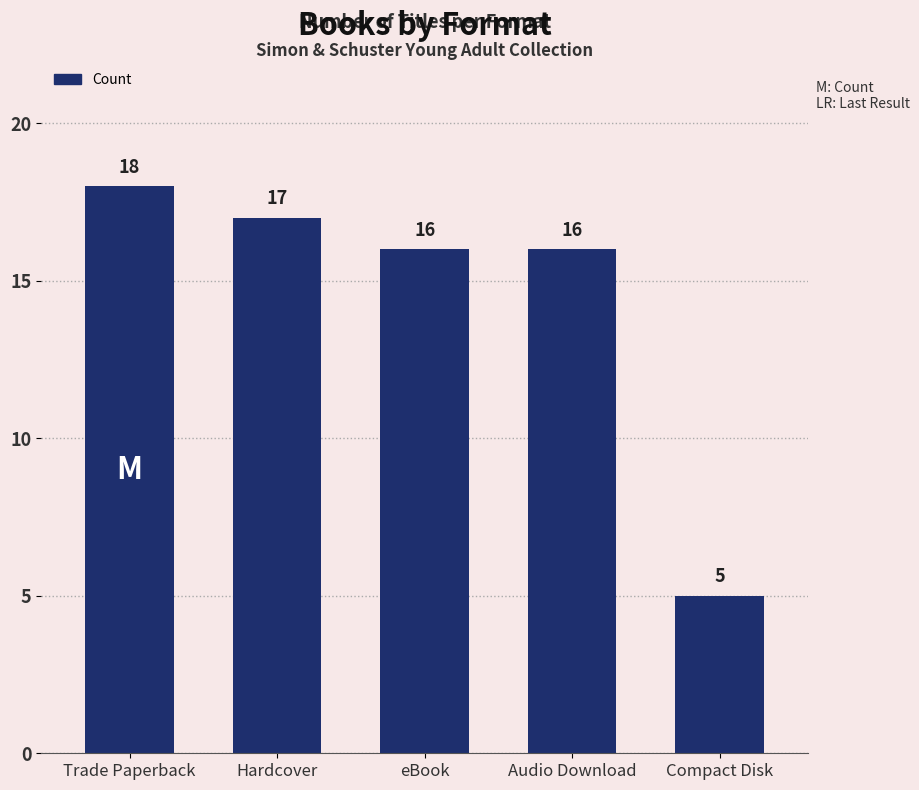

Reading left to right, list all the values displayed in this chart.

18	17	16	16	5